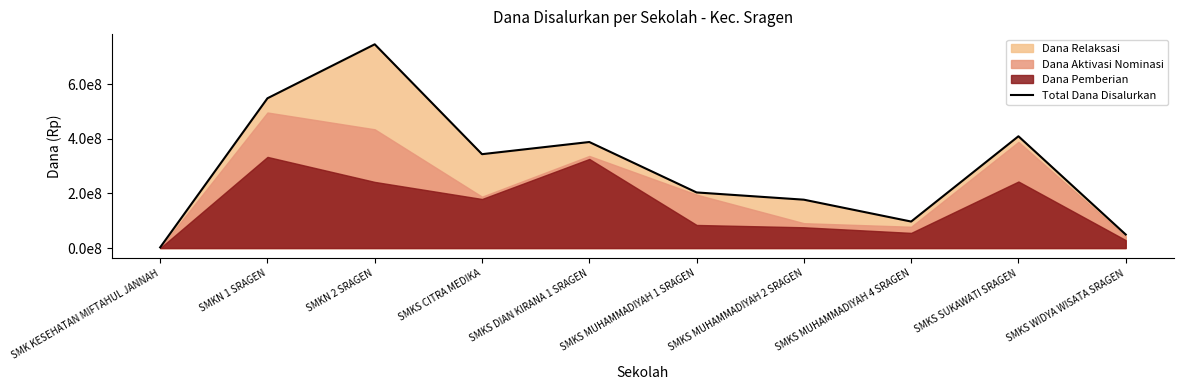

How many lines are shown in the chart?

1